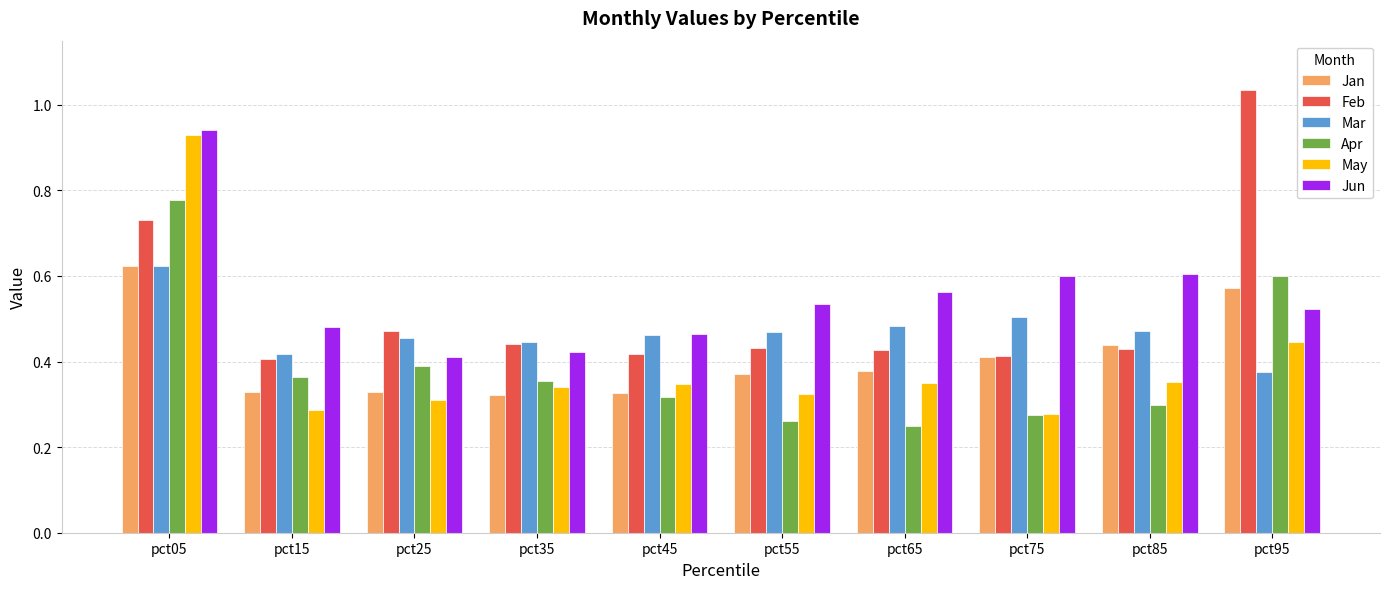

At which category is the sum across all series the highest?

pct05